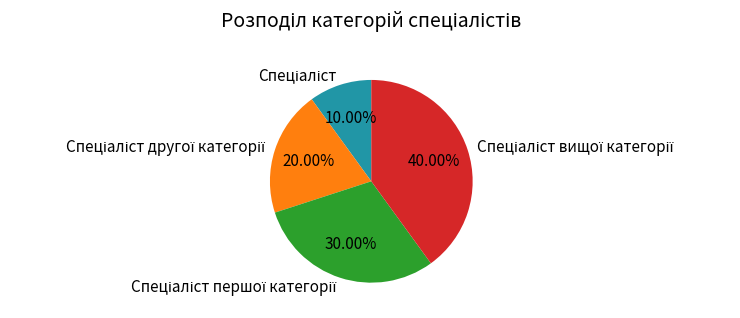

Is there a majority slice in this chart?

No